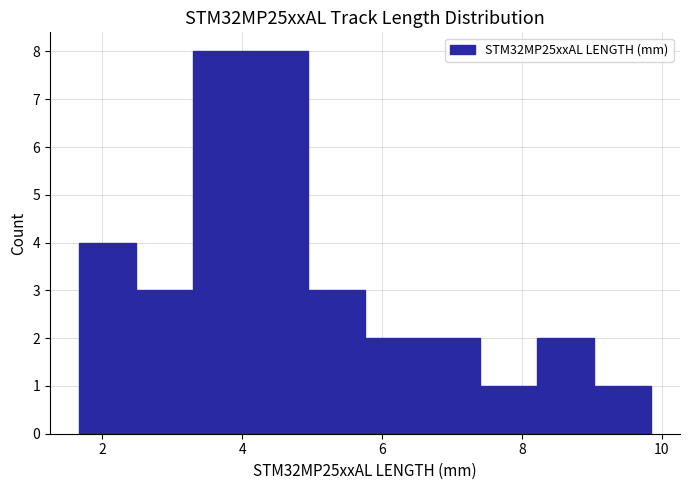

Reading left to right, list every bar in this chart as the range it spans on the x-axis followed by its height. Neither the bar edges nor the heights are printed on the chart, so give them approximately, as read against the axes.

1.6 to 2.4: 4
2.4 to 3.4: 3
3.4 to 4.2: 8
4.2 to 5.0: 8
5.0 to 5.8: 3
5.8 to 6.6: 2
6.6 to 7.4: 2
7.4 to 8.2: 1
8.2 to 9.0: 2
9.0 to 9.8: 1